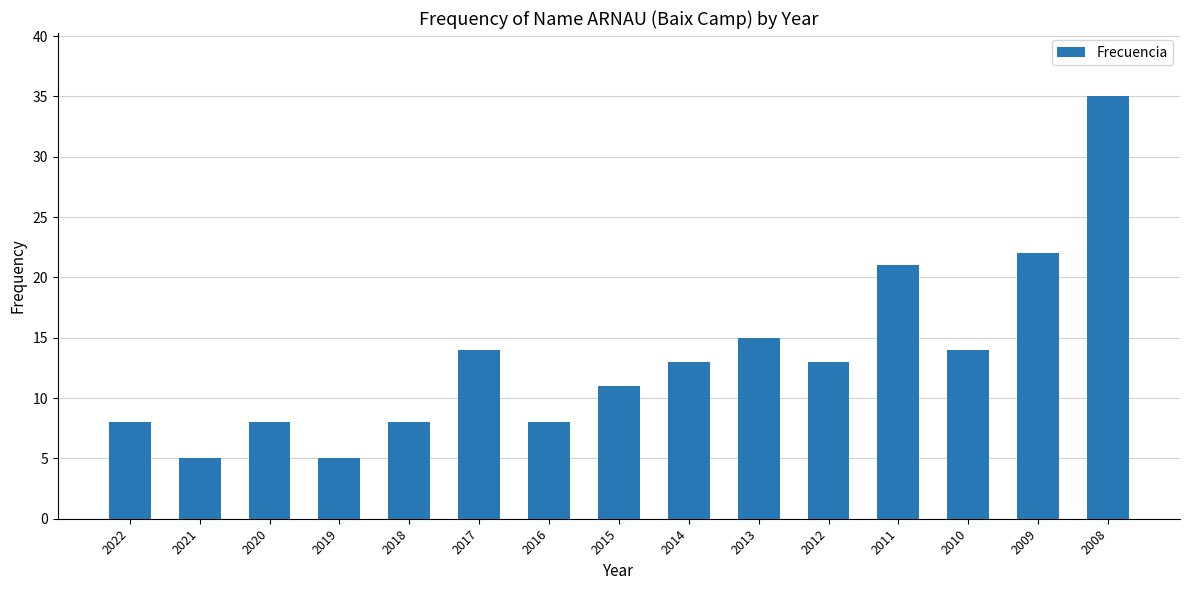

At which label is the value closest to 20?

2011